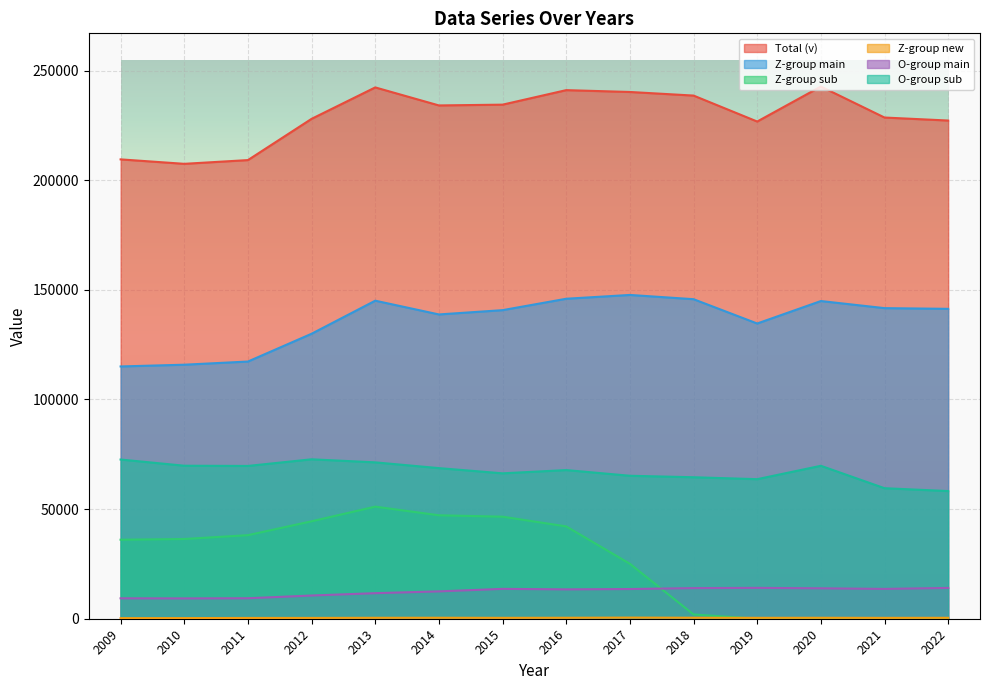

Reading right to left, what are all the values shown in this chart?

Total (v): 2022=227237	2021=228608	2020=242738	2019=226784	2018=238624	2017=240265	2016=241104	2015=234481	2014=234125	2013=242344	2012=228011	2011=209198	2010=207491	2009=209520
Z-group main: 2022=141350	2021=141671	2020=144907	2019=134659	2018=145750	2017=147688	2016=145951	2015=140749	2014=138793	2013=145067	2012=129989	2011=117310	2010=115867	2009=115071
Z-group sub: 2022=0	2021=0	2020=0	2019=0	2018=1948	2017=25066	2016=42112	2015=46549	2014=47183	2013=51127	2012=44446	2011=38119	2010=36370	2009=36039
Z-group new: 2022=427	2021=399	2020=434	2019=412	2018=456	2017=514	2016=442	2015=411	2014=444	2013=428	2012=374	2011=361	2010=290	2009=271
O-group main: 2022=14051	2021=13596	2020=13873	2019=14075	2018=13966	2017=13548	2016=13395	2015=13619	2014=12474	2013=11655	2012=10589	2011=9338	2010=9268	2009=9315
O-group sub: 2022=58230	2021=59535	2020=69757	2019=63655	2018=64537	2017=65211	2016=67805	2015=66319	2014=68698	2013=71322	2012=72719	2011=69691	2010=69789	2009=72615